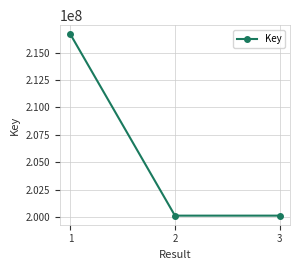

What is the average value?

205651622